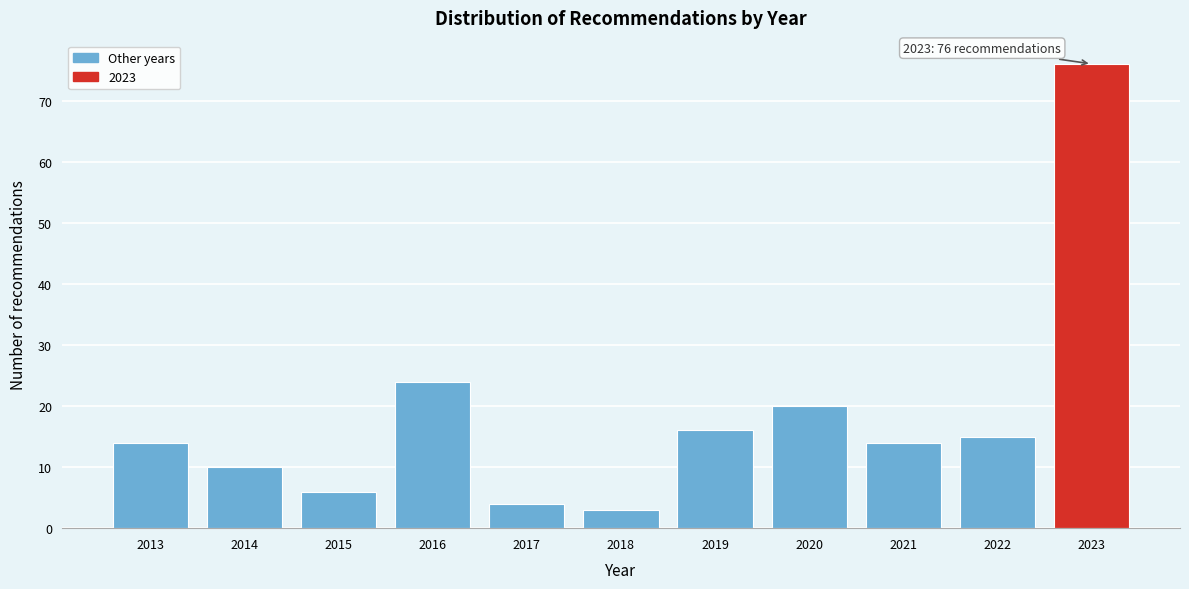

Reading left to right, extract all data points from this chart.

14	10	6	24	4	3	16	20	14	15	76